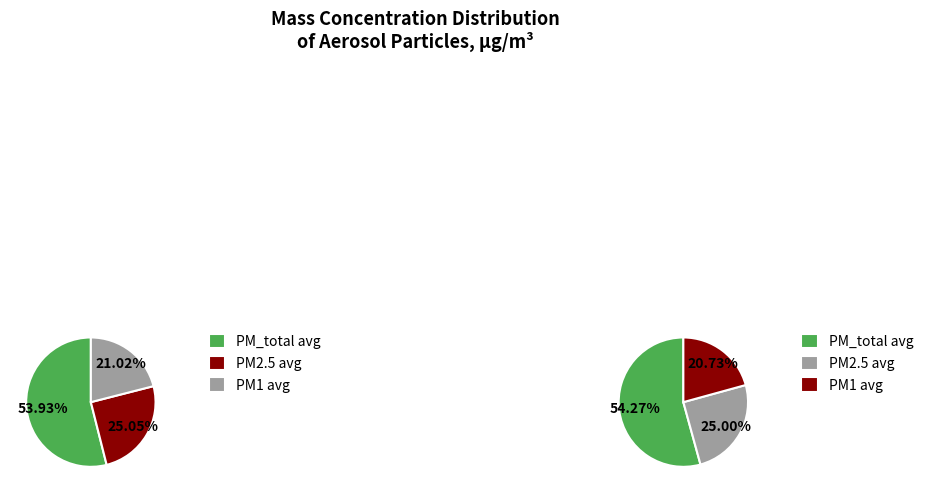

Is it true that 14:05 is 20% of the pie?

False